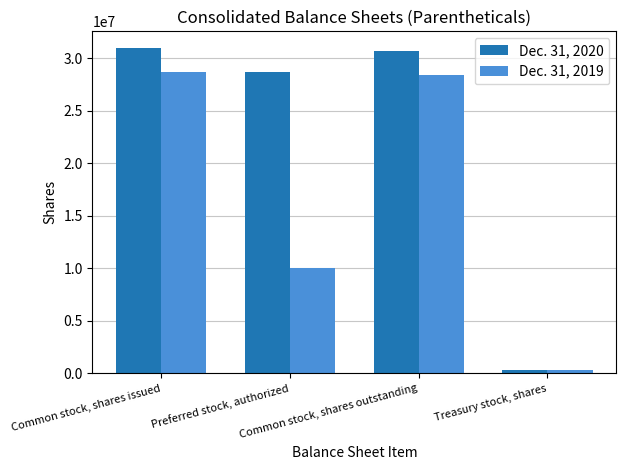

Which series has the largest range (max minus min)?

Dec. 31, 2020